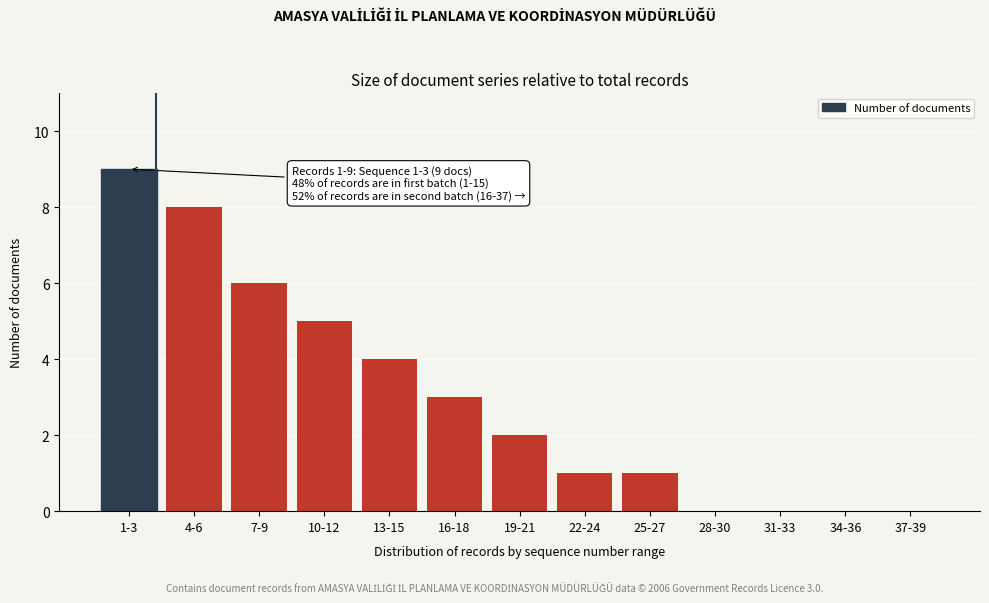

Reading right to left, extract all data points from this chart.

37-39=0	34-36=0	31-33=0	28-30=0	25-27=1	22-24=1	19-21=2	16-18=3	13-15=4	10-12=5	7-9=6	4-6=8	1-3=9